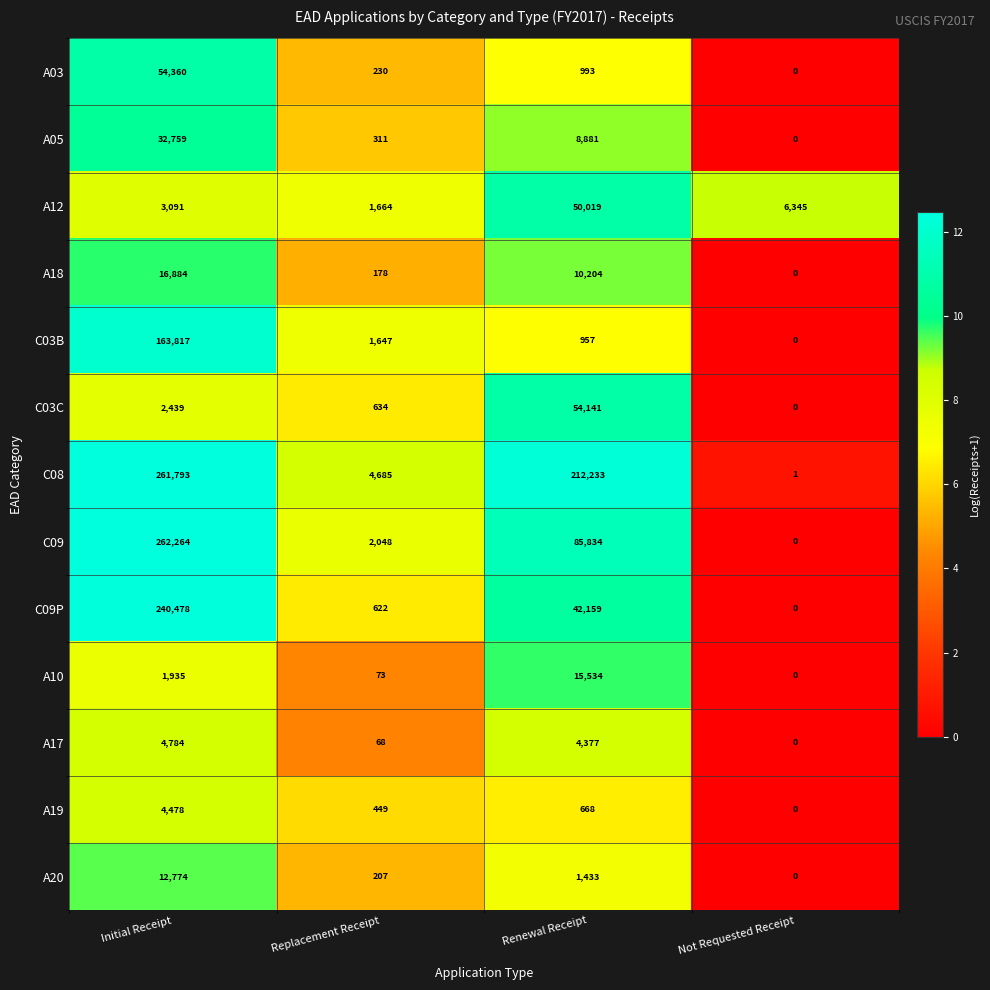

At which label does A17 first exceed 4377?

Initial Receipt